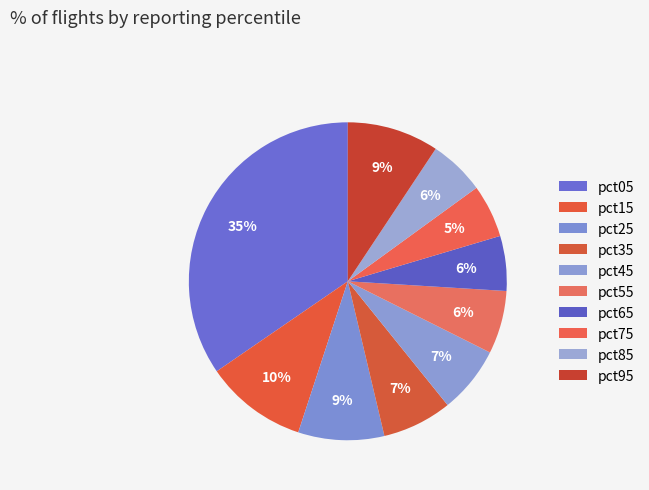

What percentage do pct55 and pct05 together represent?

41.0%